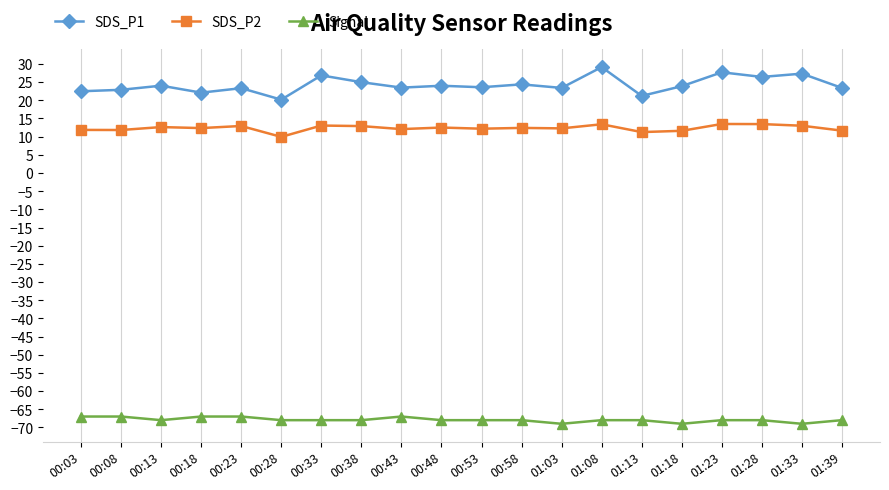

What is the maximum value shown in the chart?

29.1